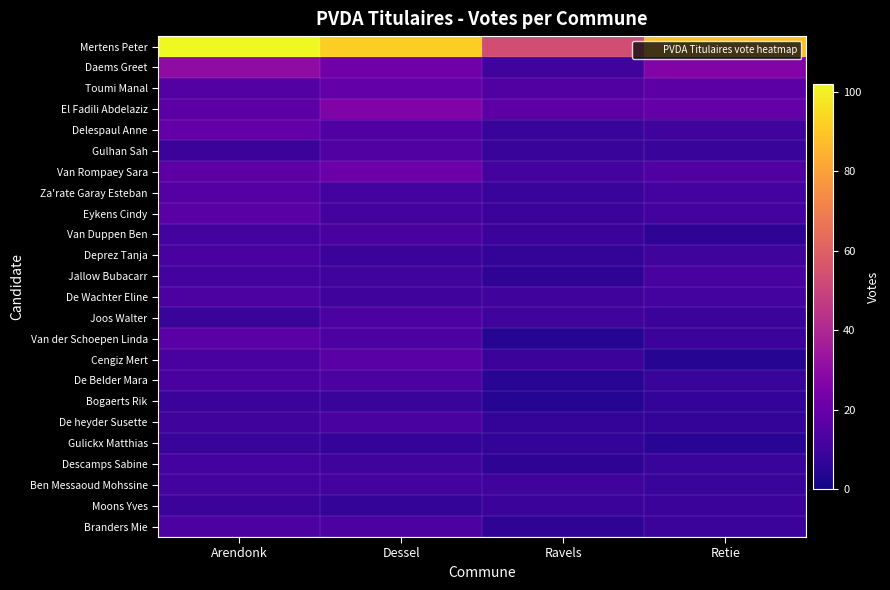

Which label corresponds to the smallest value in the chart?

Ravels